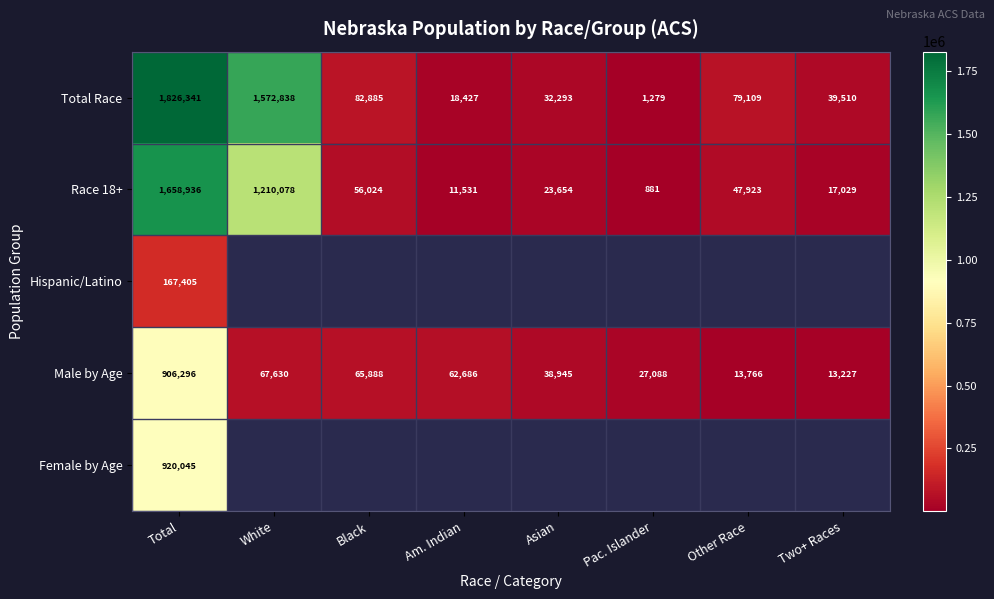

List the labels in order of Race 18+ value, largest first.

Total, White, Black, Other Race, Asian, Two+ Races, Am. Indian, Pac. Islander